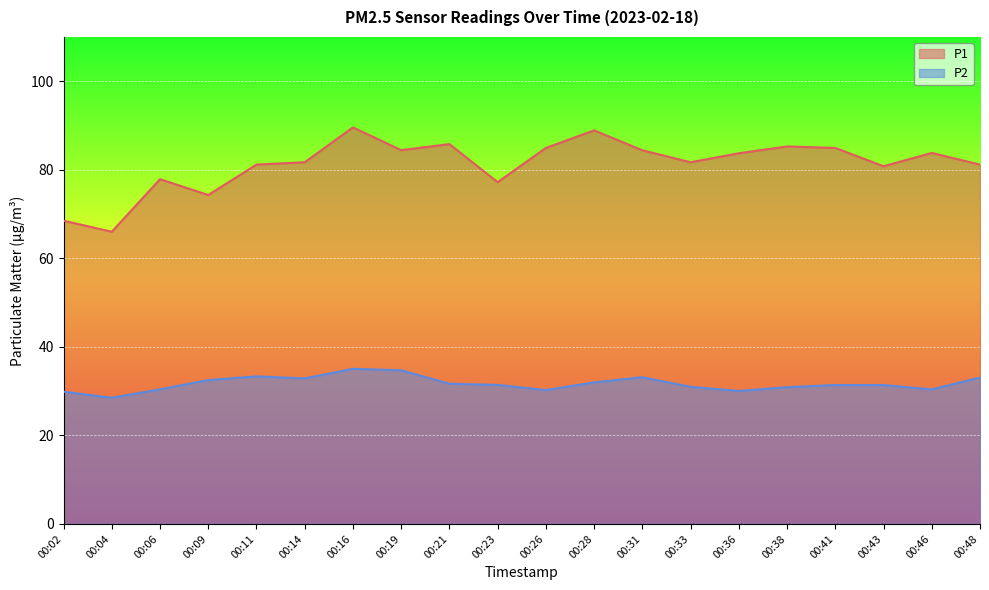

Where does the P2 series first go above 31?

00:09